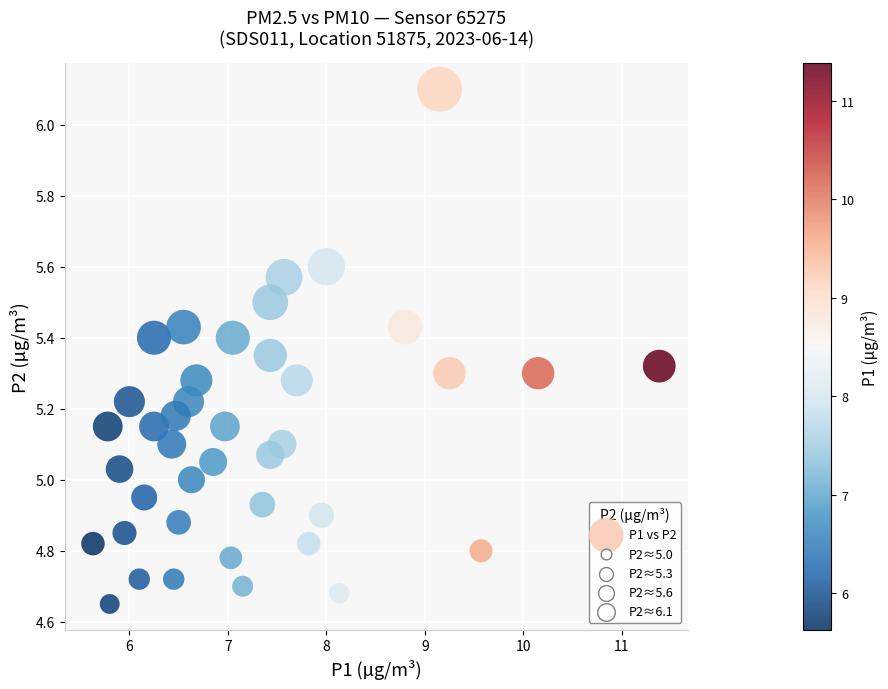

What is the range of X values (max minus min)?

5.8